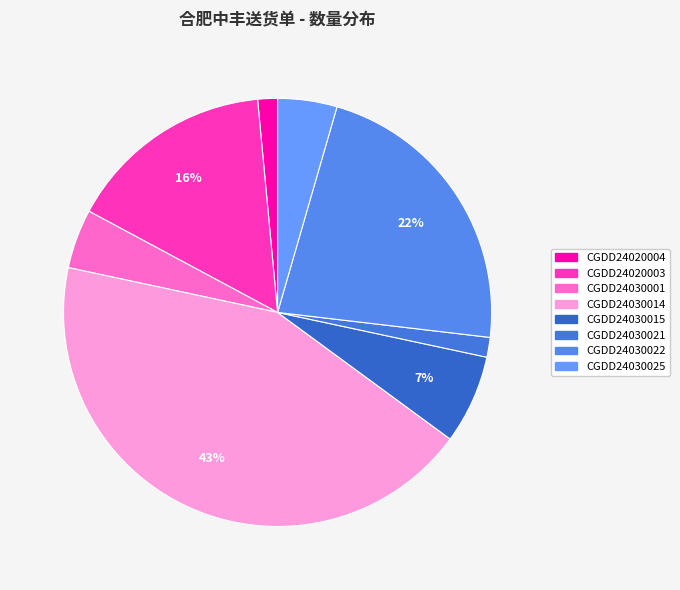

Count the number of slices in the pie.

8